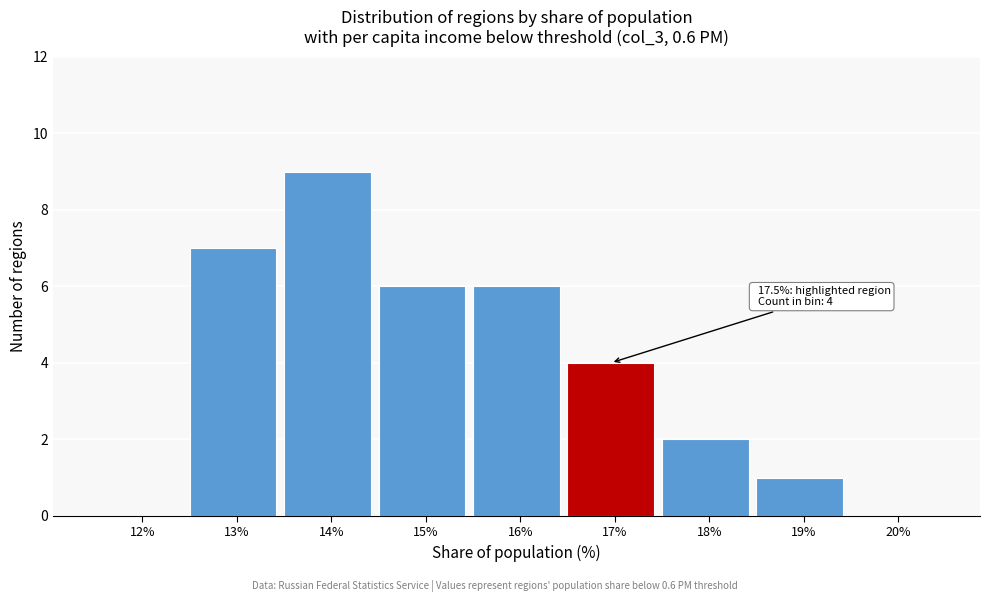

Reading right to left, list all the values displayed in this chart.

20%=0	19%=1	18%=2	17%=4	16%=6	15%=6	14%=9	13%=7	12%=0